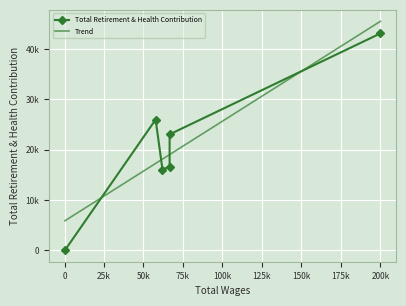

What is the difference between the second highest and second lowest values?

9927